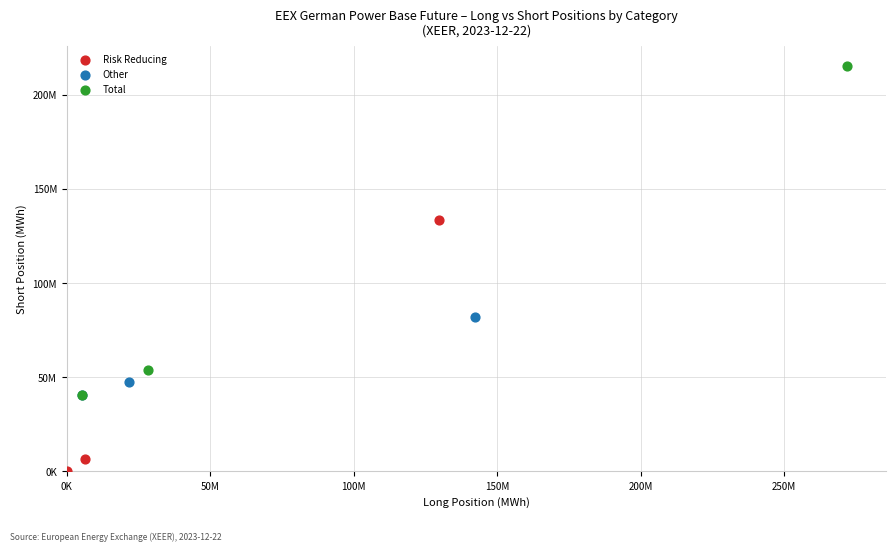

What are all the series names shown in the legend?

Risk Reducing, Other, Total